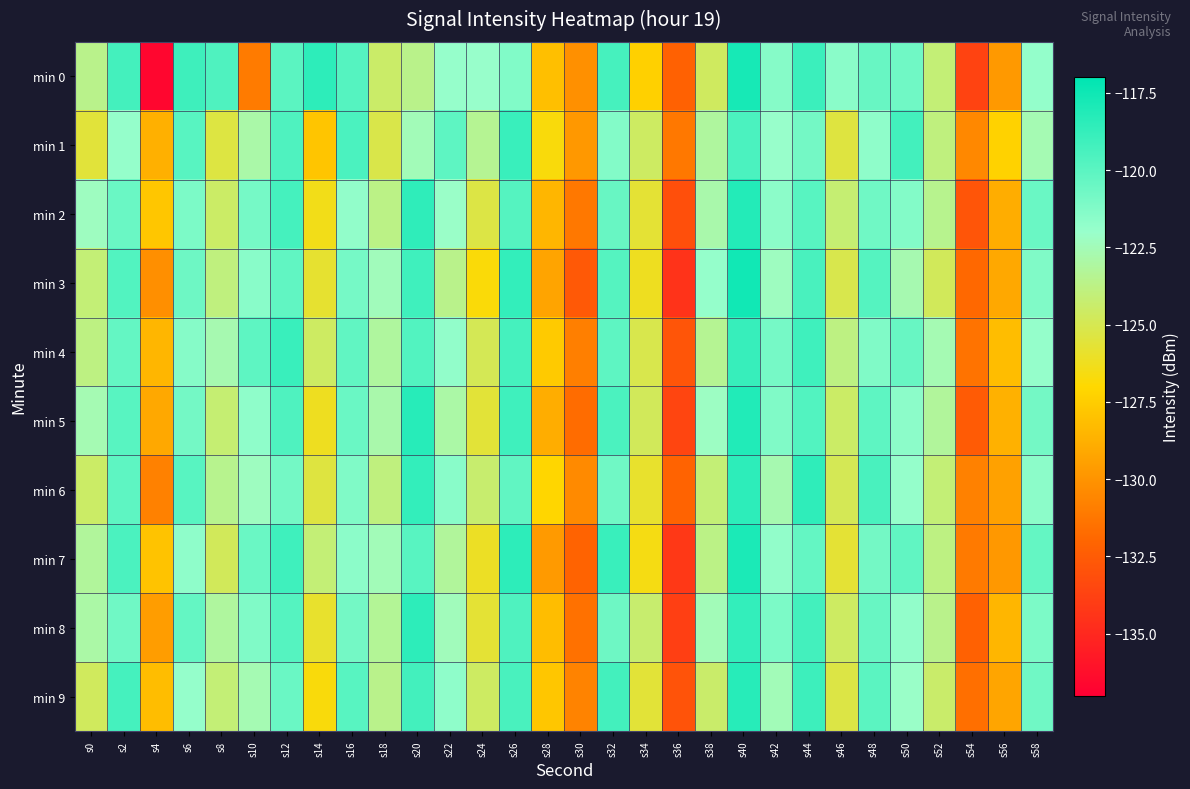

How many distinct data groups are displayed?

10